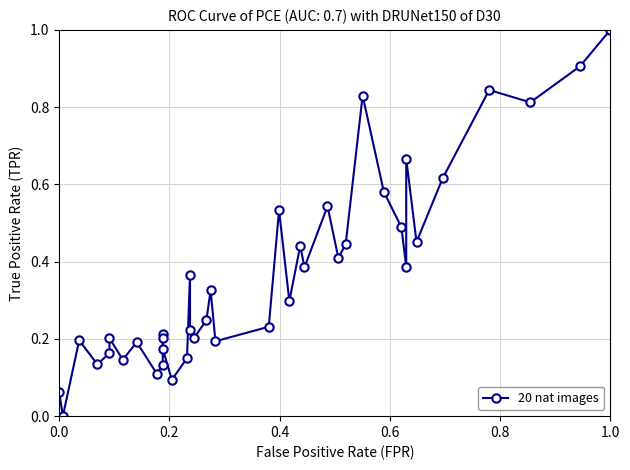

Where is the data nearest to the value 0?

0.2